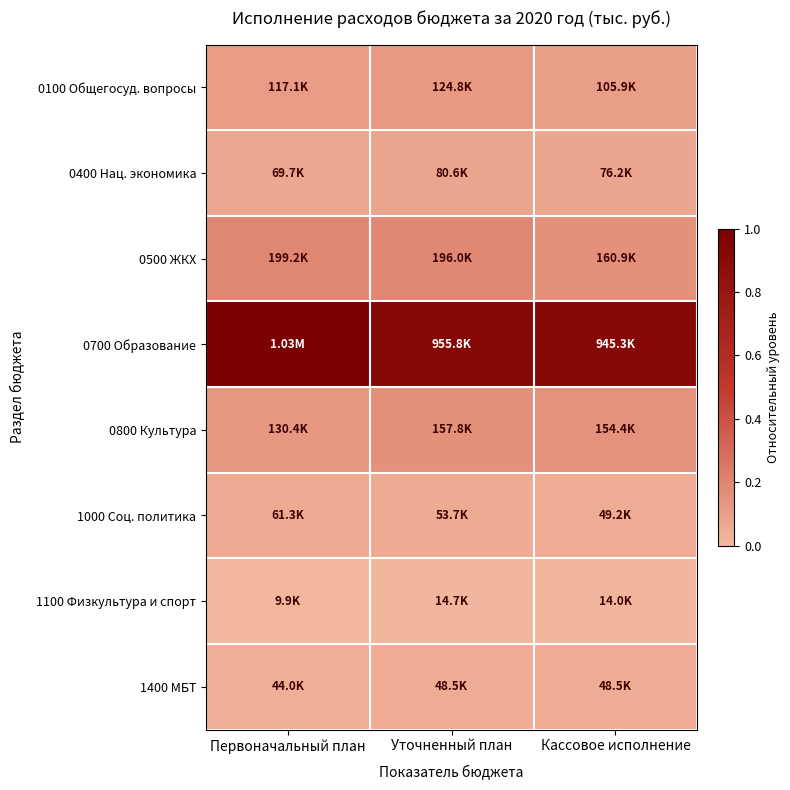

Reading left to right, list all the values displayed in this chart.

0100 Общегосуд. вопросы: Первоначальный план=0.1	Уточненный план=0.1	Кассовое исполнение=0.1
0400 Нац. экономика: Первоначальный план=0.1	Уточненный план=0.1	Кассовое исполнение=0.1
0500 ЖКХ: Первоначальный план=0.2	Уточненный план=0.2	Кассовое исполнение=0.2
0700 Образование: Первоначальный план=1.0	Уточненный план=0.9	Кассовое исполнение=0.9
0800 Культура: Первоначальный план=0.1	Уточненный план=0.2	Кассовое исполнение=0.1
1000 Соц. политика: Первоначальный план=0.1	Уточненный план=0.1	Кассовое исполнение=0.0
1100 Физкультура и спорт: Первоначальный план=0.0	Уточненный план=0.0	Кассовое исполнение=0.0
1400 МБТ: Первоначальный план=0.0	Уточненный план=0.0	Кассовое исполнение=0.0